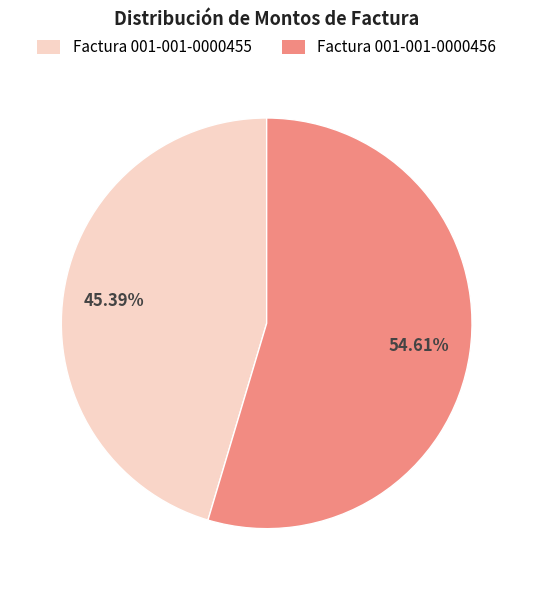

To the nearest percent, what is the average slice percentage?

50%